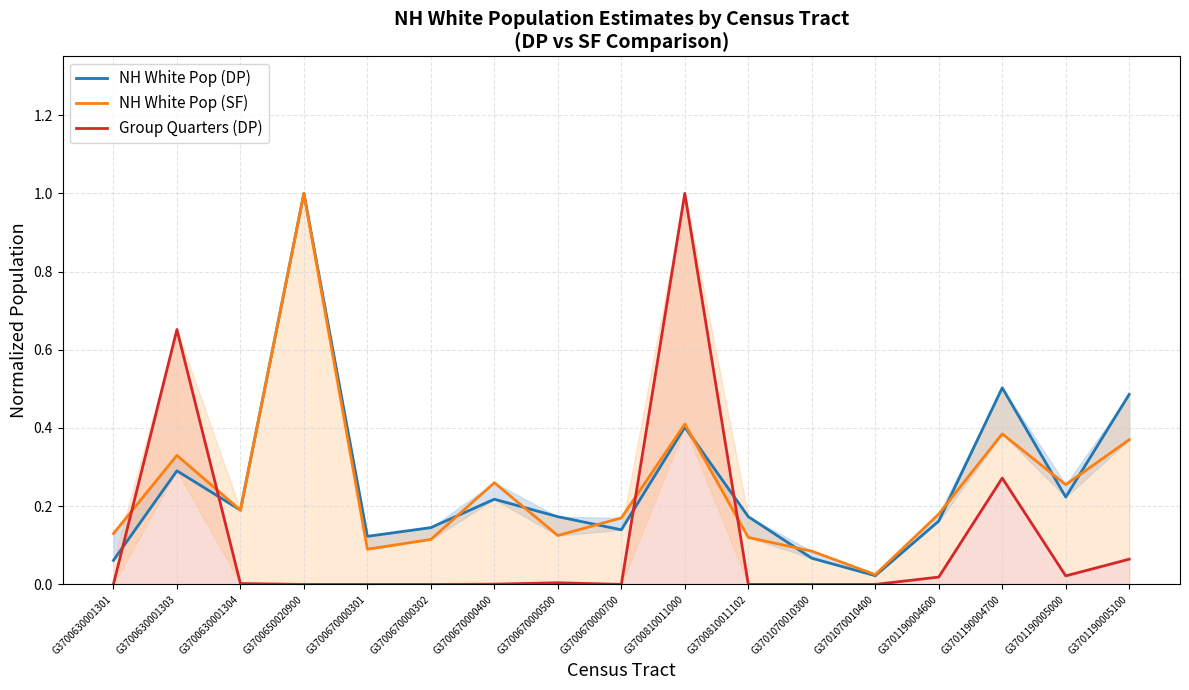

After their last crossing, which series has the higher values: Group Quarters (DP) or NH White Pop (SF)?

NH White Pop (SF)